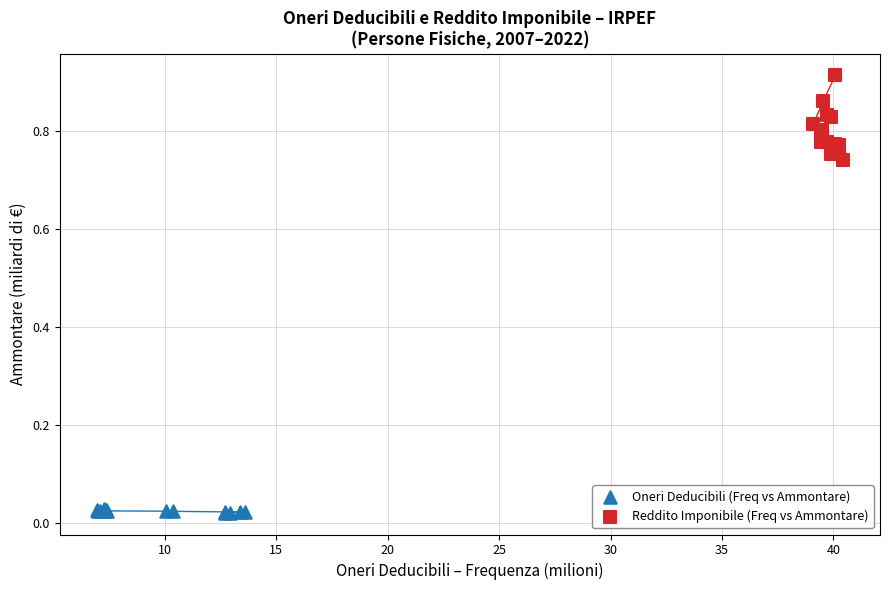

Which series reaches the minimum Y coordinate?

Oneri Deducibili (Freq vs Ammontare)